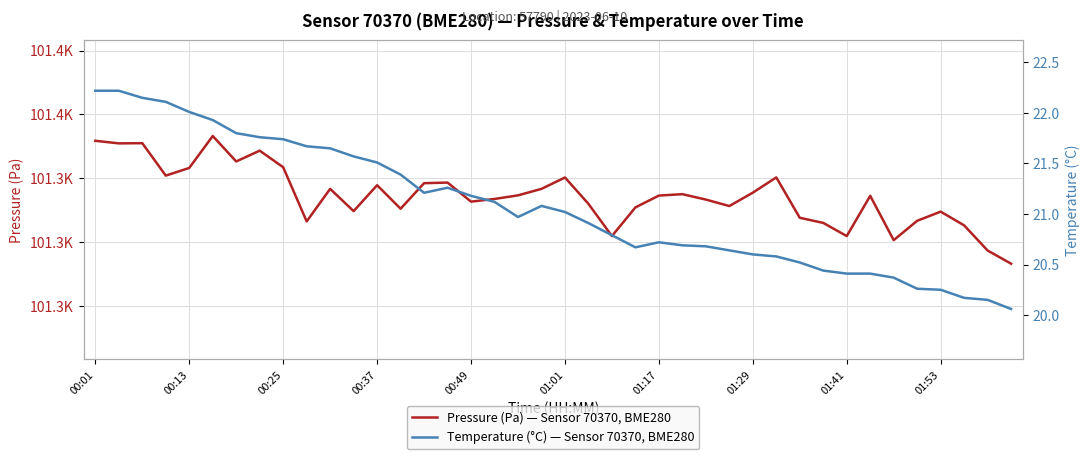

What is the difference between the Pressure (Pa) — Sensor 70370, BME280 values at 39 and 33?

21.2